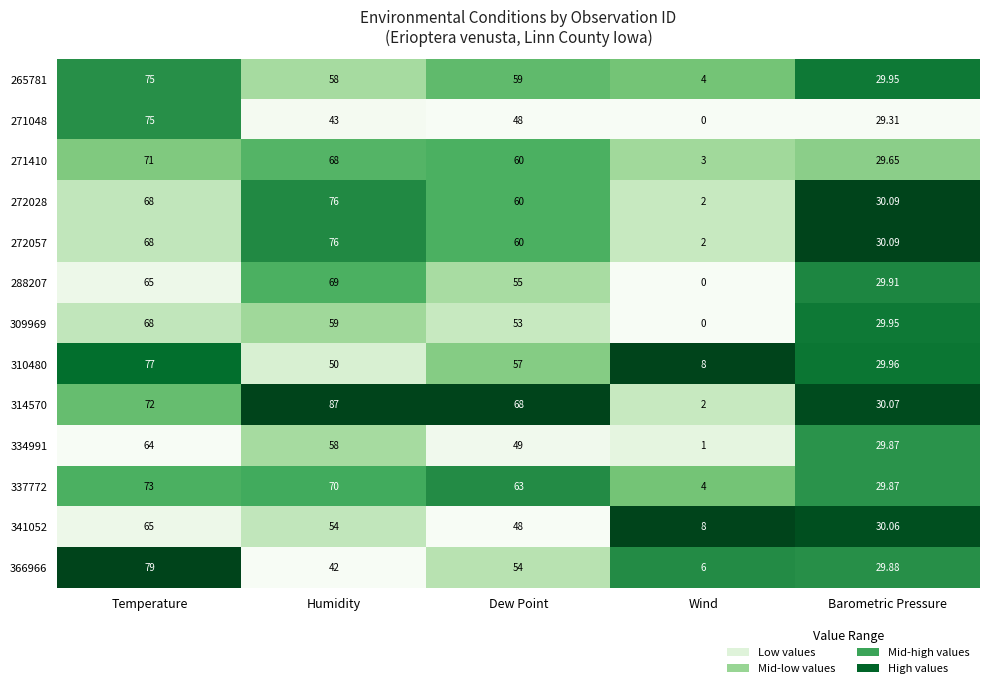

Which category has the lowest value across all series?

Wind